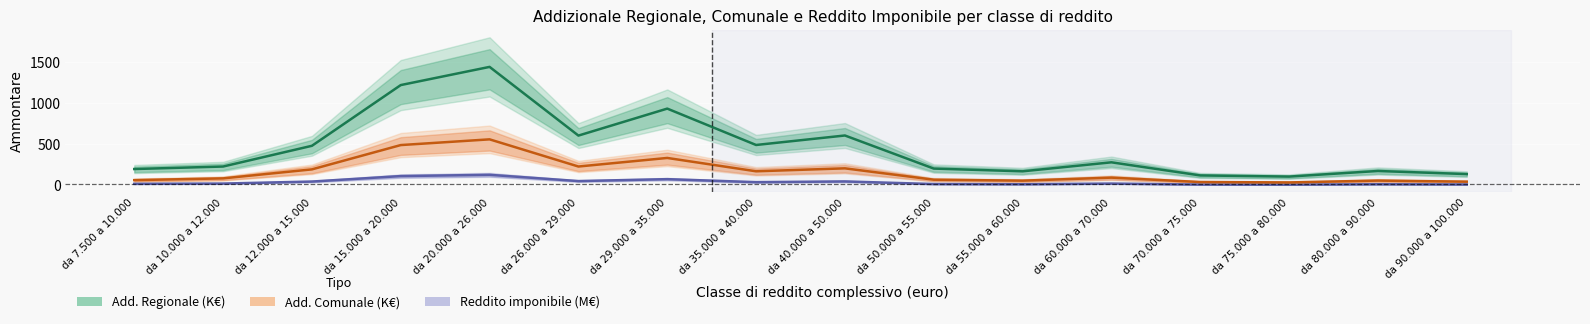

The value of Reddito imponibile (M€) at da 40.000 a 50.000 is 47.7. True or false?

True